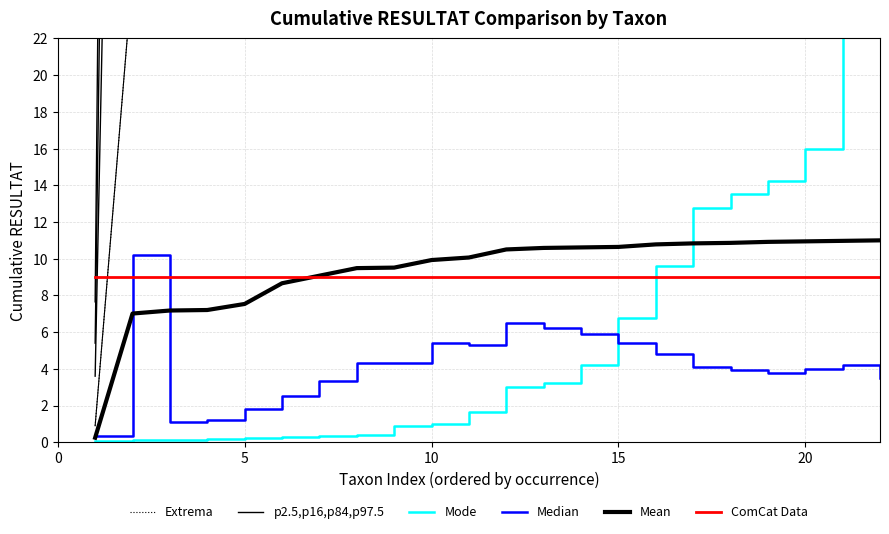

Is it true that Median equals 2.0 at 7?

False